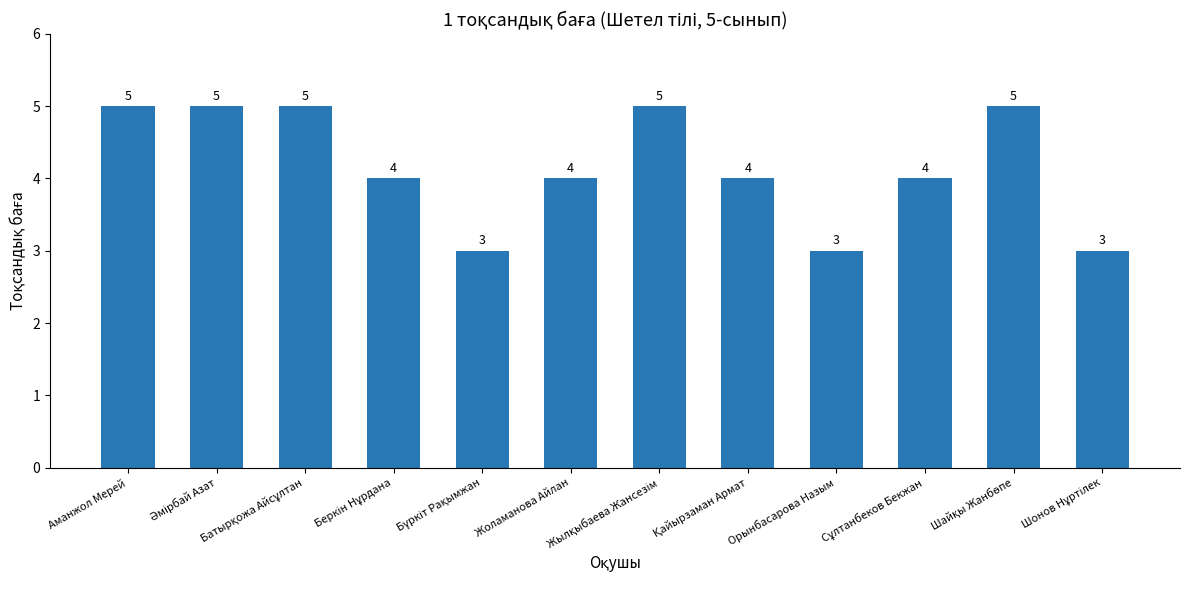

What is the greatest value displayed?

5